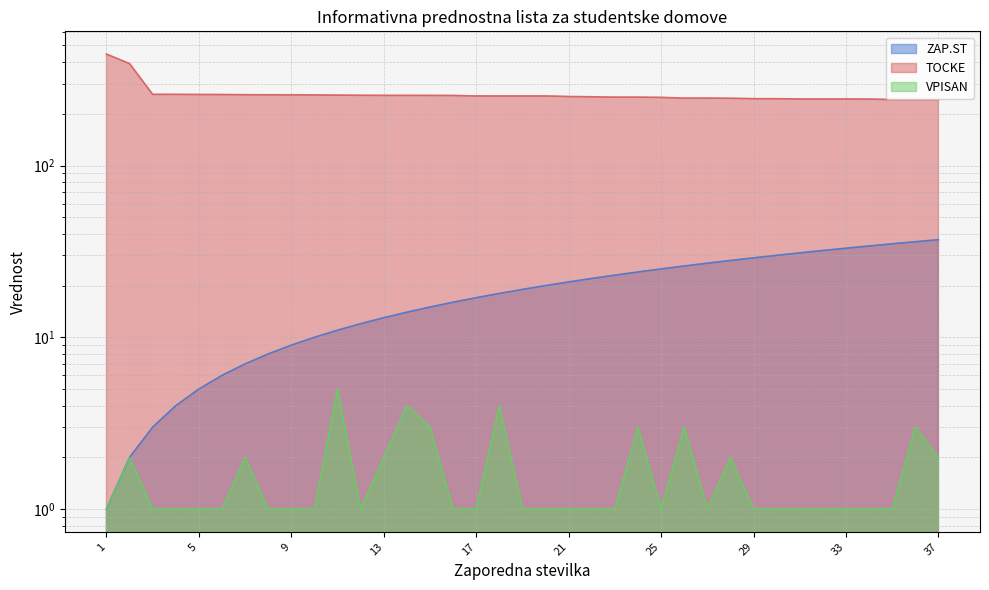

True or false: TOCKE and ZAP.ST intersect in this chart.

False